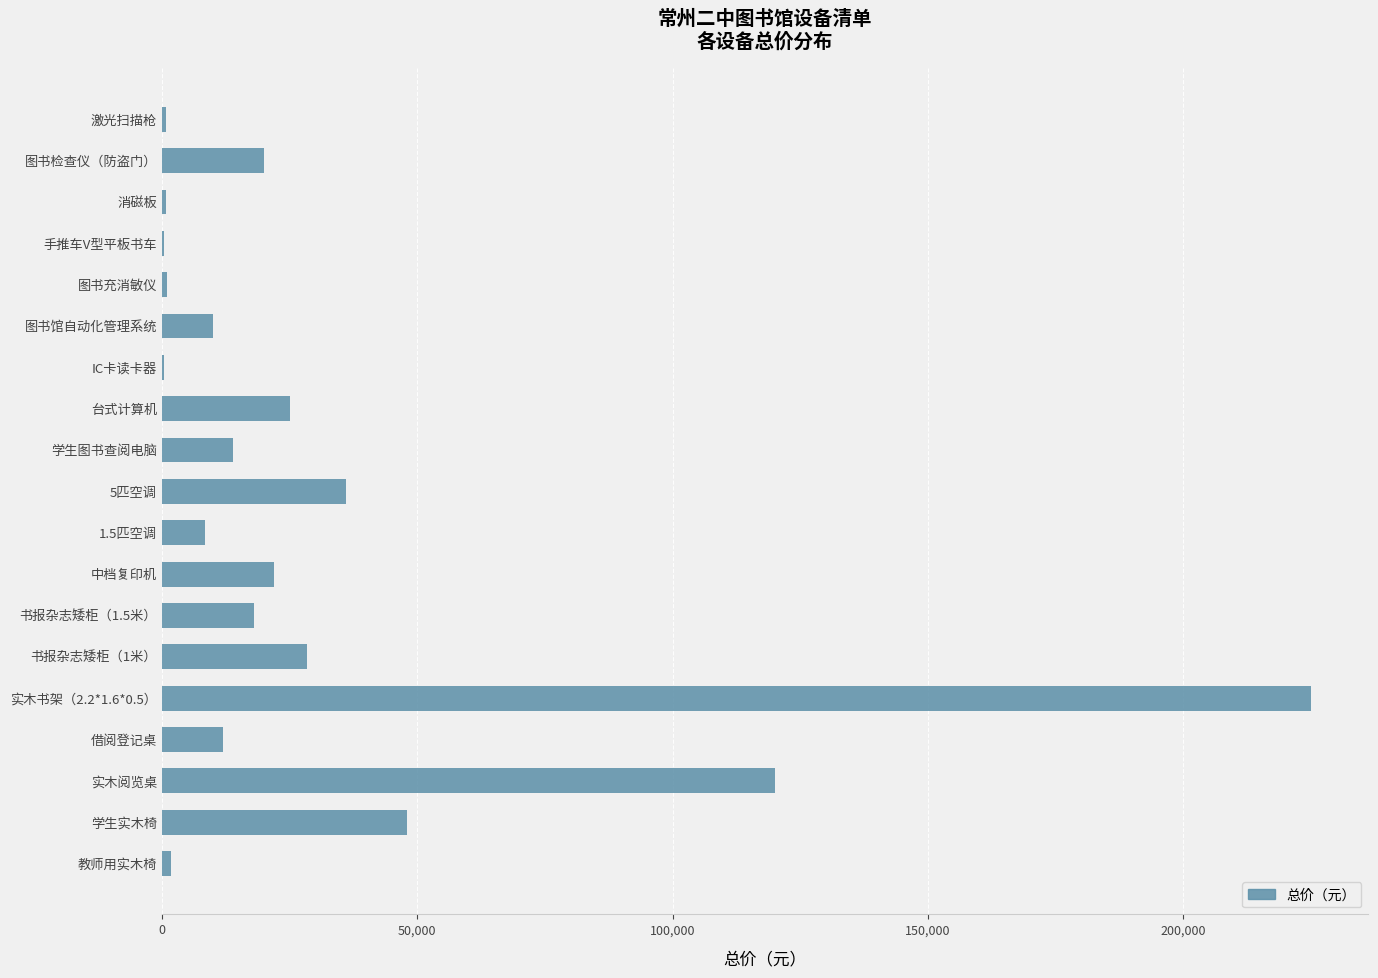

What is the sum of all values?

592180